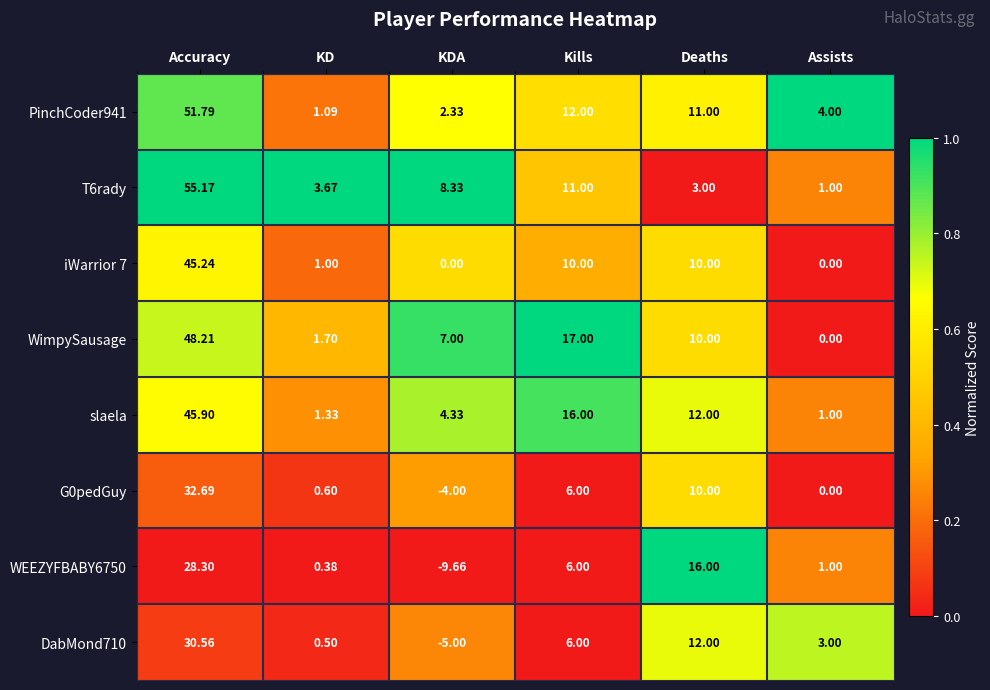

List the labels in order of WimpySausage value, smallest first.

Assists, KD, KDA, Deaths, Kills, Accuracy